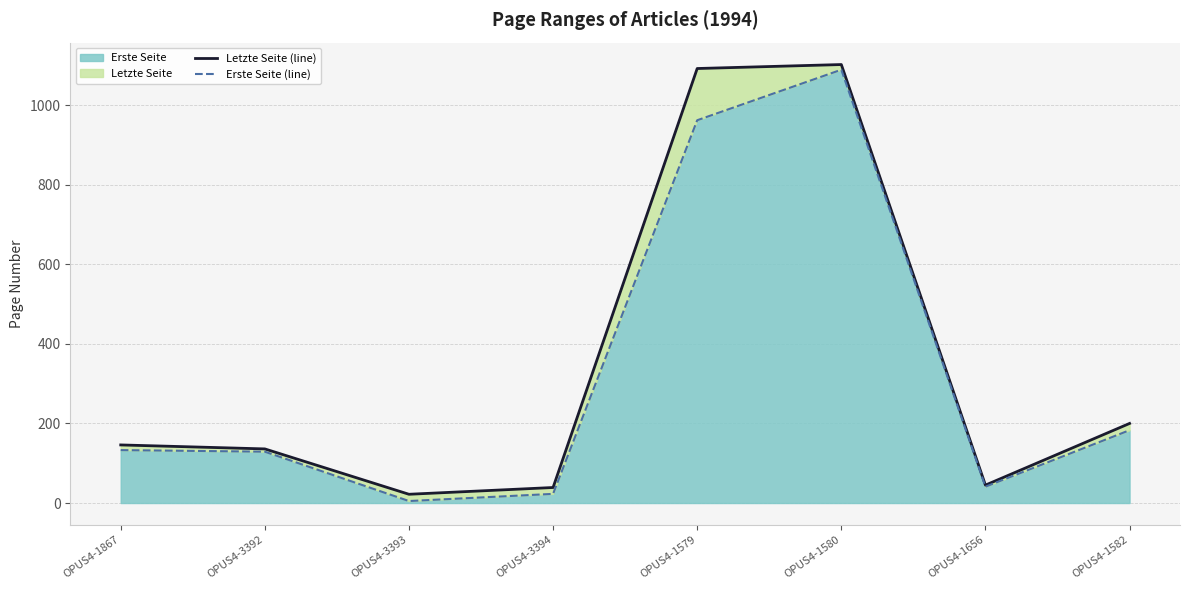

Where does the Letzte Seite (line) series first go above 146?

OPUS4-1579